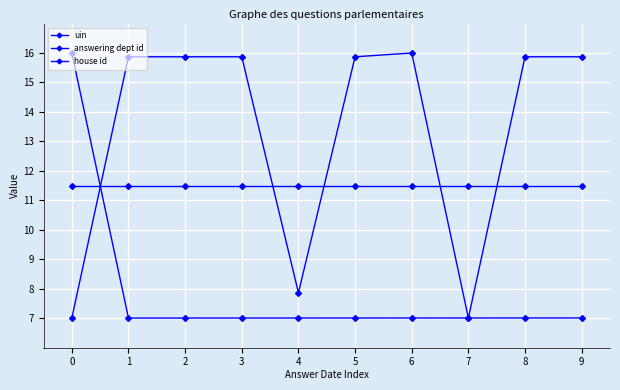

Which category has the highest value in the answering dept id series?

6